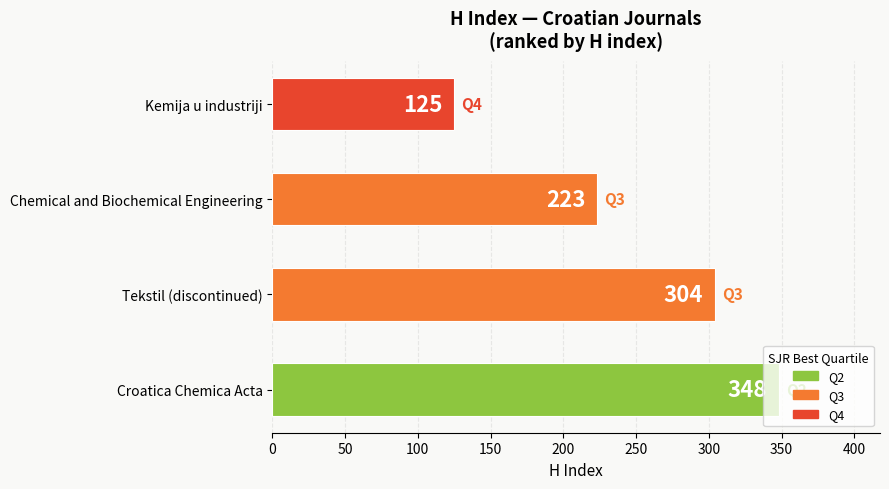

Approximately how many times larger is the value at Kemija u industriji compared to Tekstil (discontinued)?

0.4